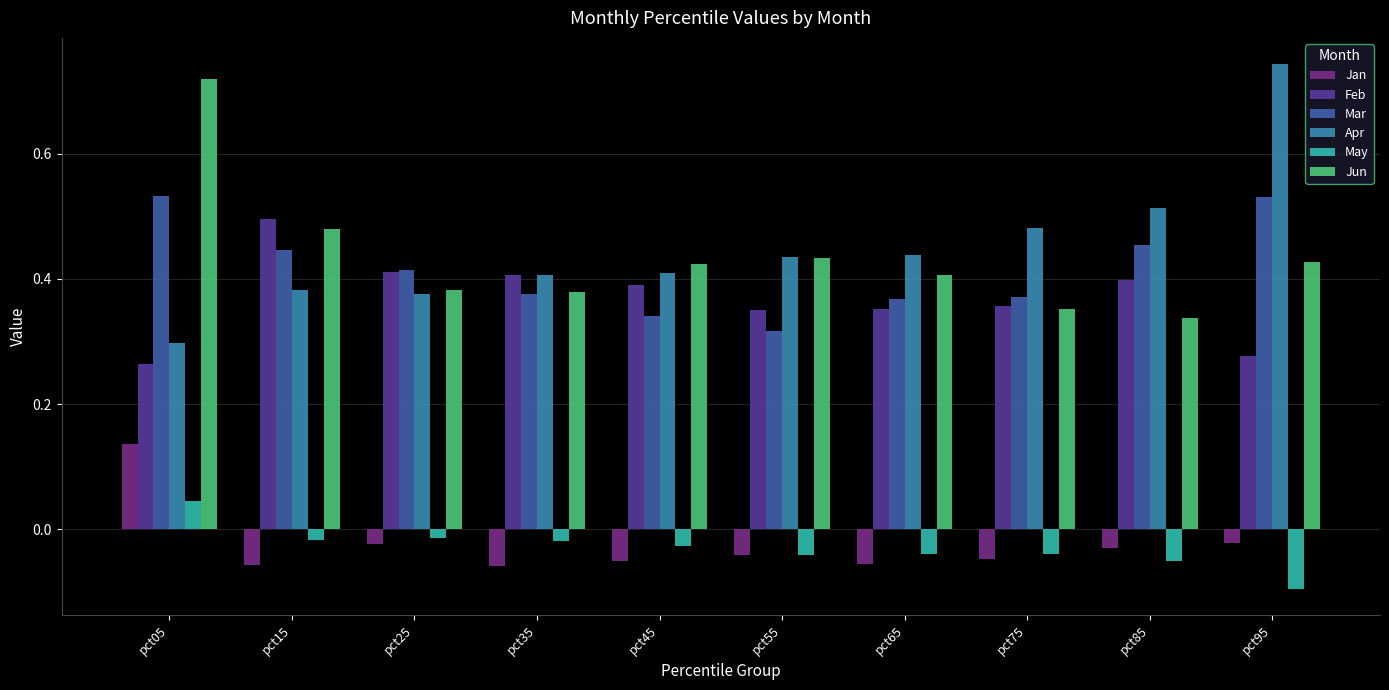

Count the number of data series in this chart.

6